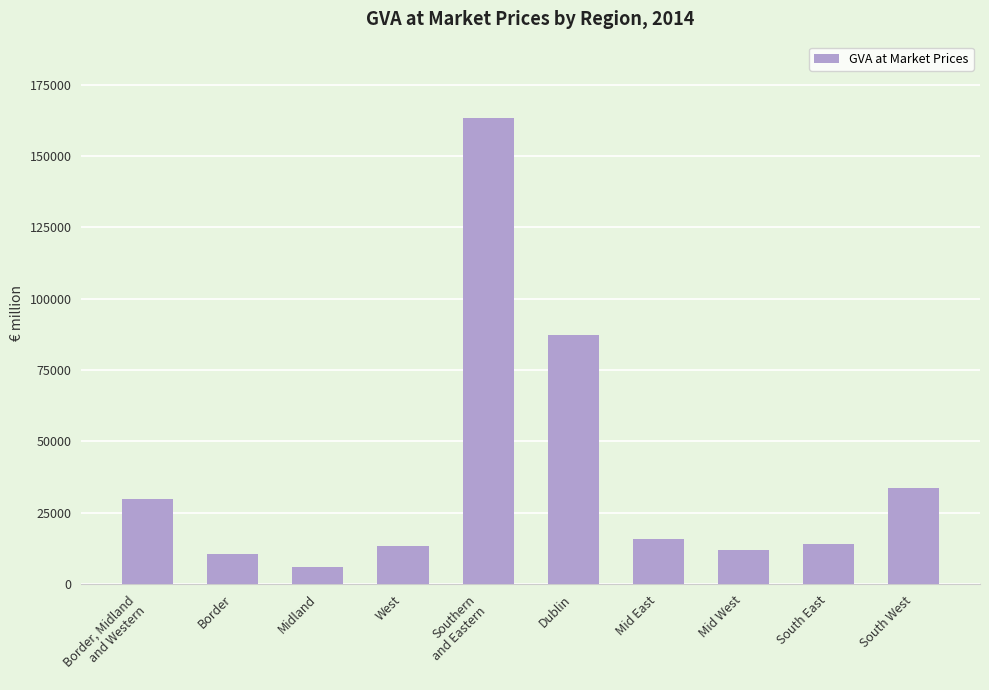

What is the sum of all values?

386319.2